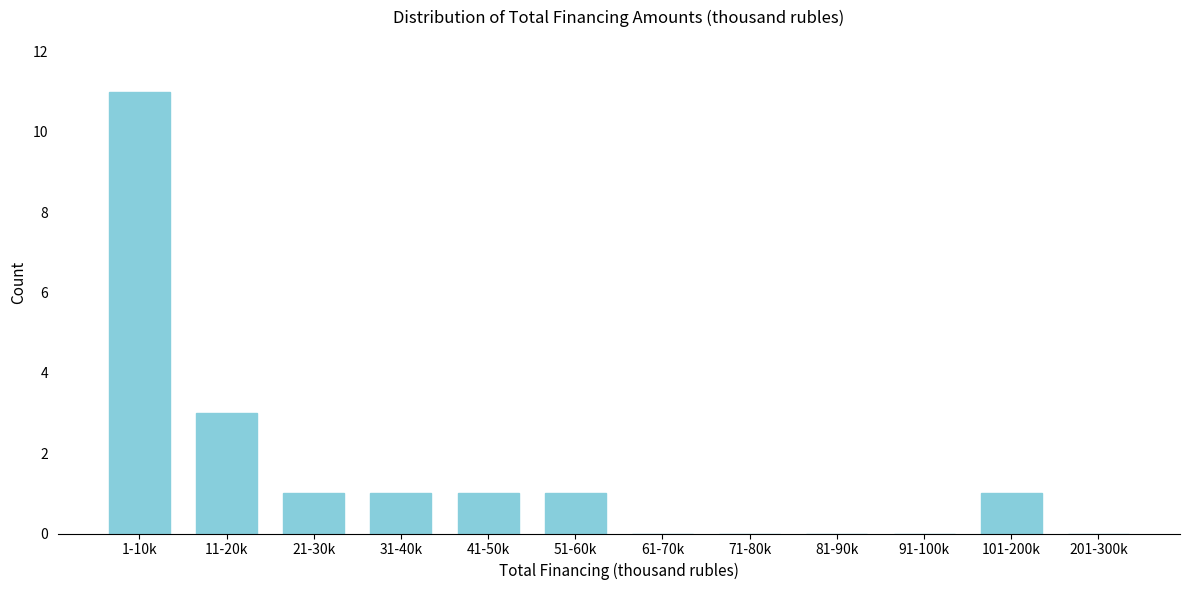

Reading right to left, what are all the values shown in this chart?

201-300k=0	101-200k=1	91-100k=0	81-90k=0	71-80k=0	61-70k=0	51-60k=1	41-50k=1	31-40k=1	21-30k=1	11-20k=3	1-10k=11